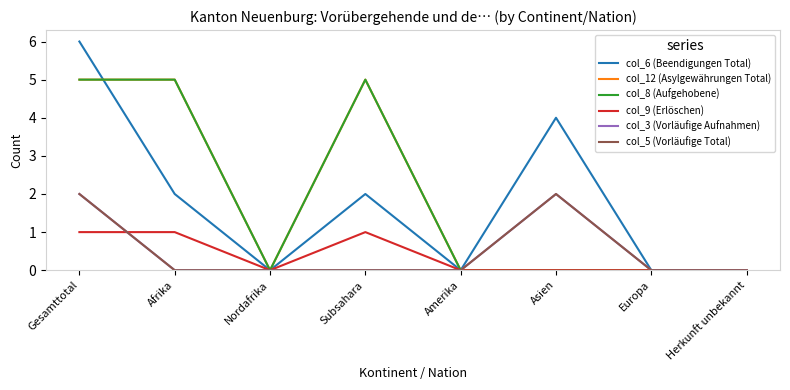

Is the value of col_5 (Vorläufige Total) at Europa greater than the value of col_6 (Beendigungen Total) at Asien?

No